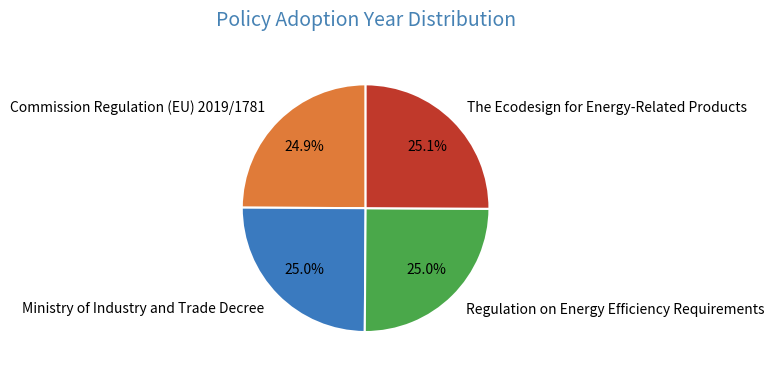

What percentage is the Ministry of Industry and Trade Decree slice, to the nearest percent?

25%